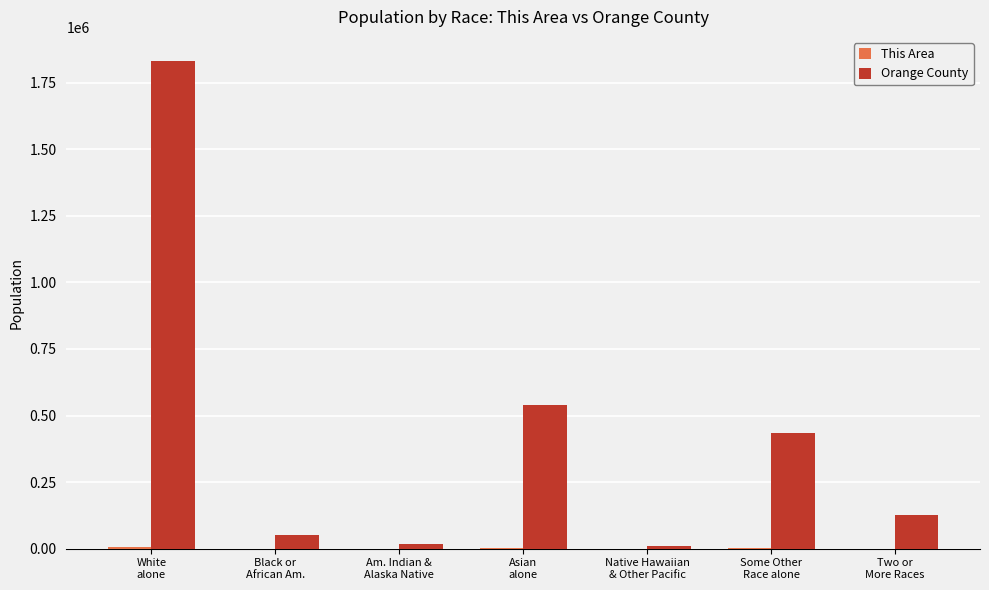

Which category has the highest value in the Orange County series?

White
alone